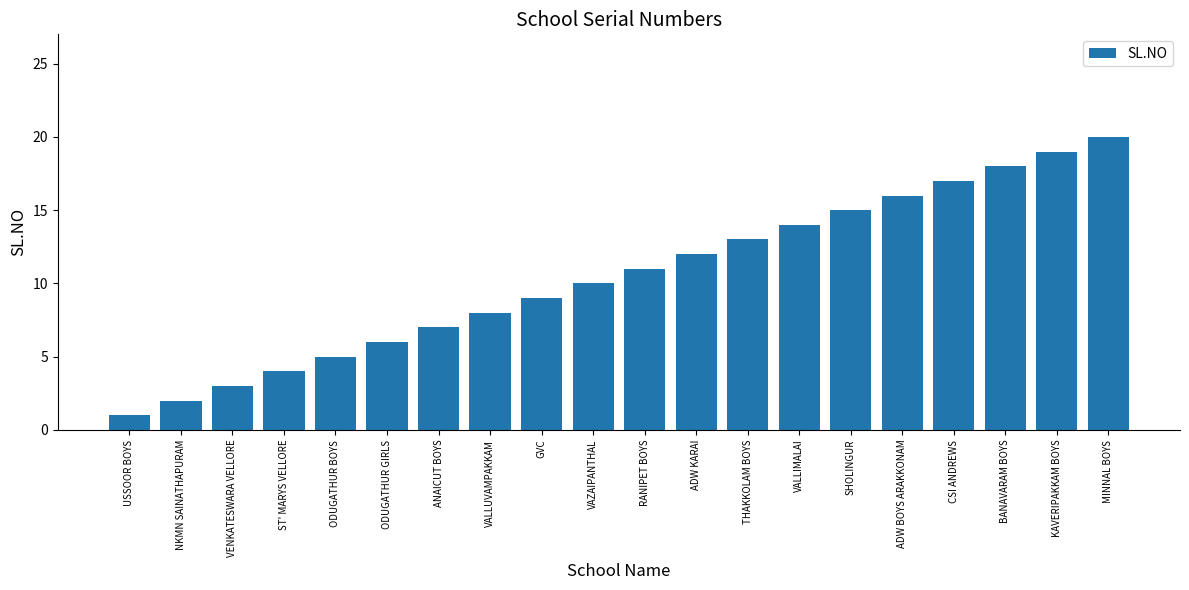

Approximately how many times larger is the value at BANAVARAM BOYS compared to KAVERIPAKKAM BOYS?

0.9